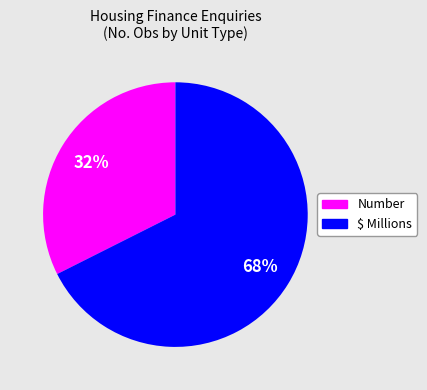

To the nearest percent, what is the average slice percentage?

50%